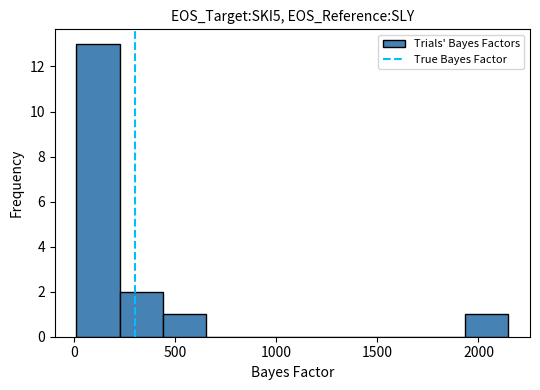

How tall is the bar that spans 1950 to 2150 on the x-axis? Neither the bar edges nor the heights are printed on the chart, so give them approximately, as read against the axes.

1